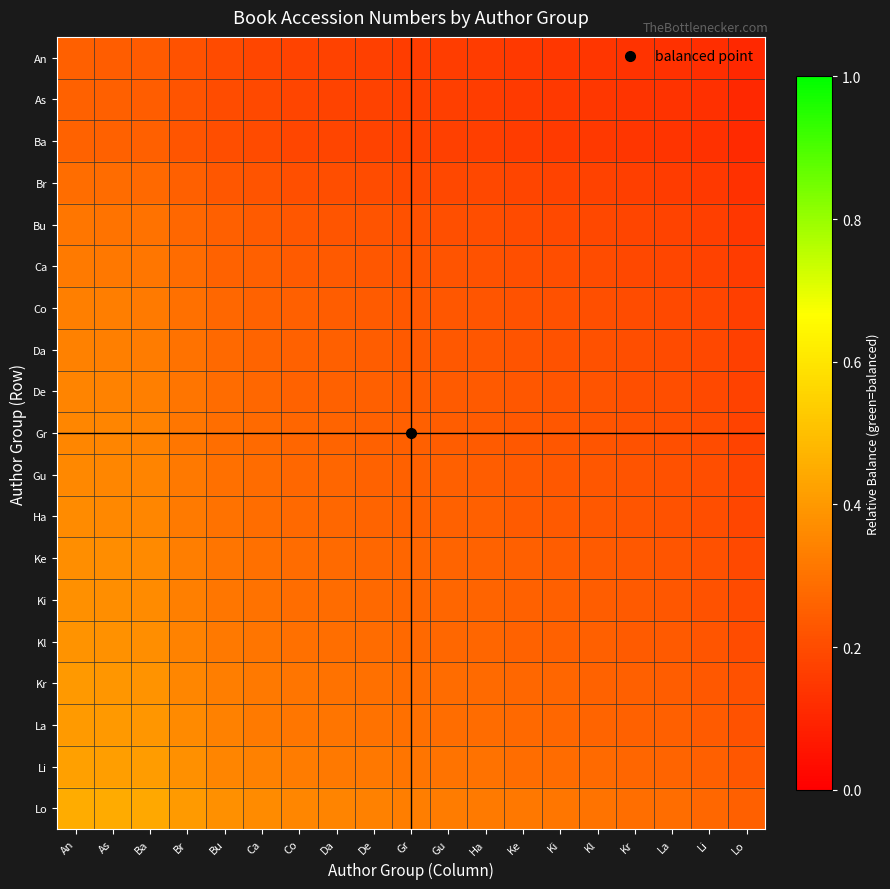

Which label corresponds to the largest value in the chart?

An